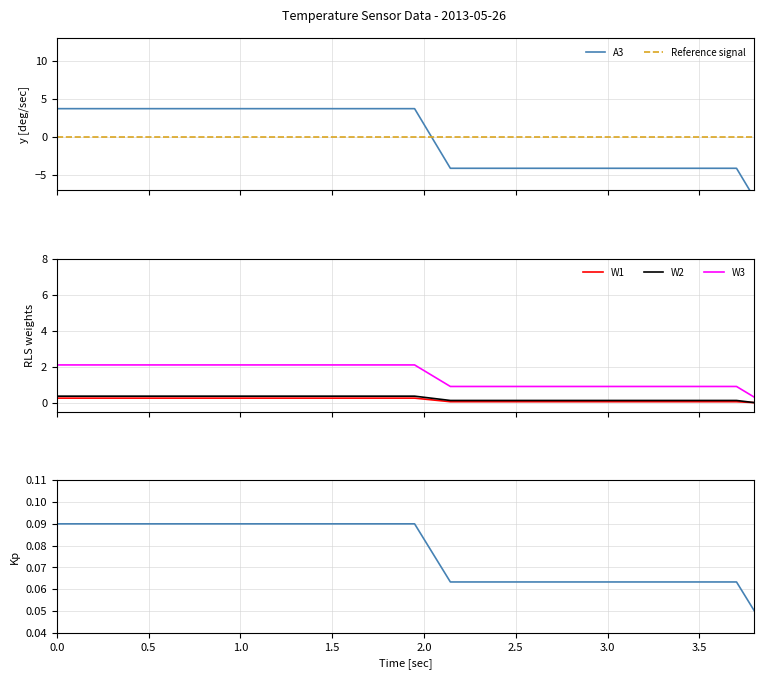

What is the value of the A3 point at the 20th from the left?

3.7